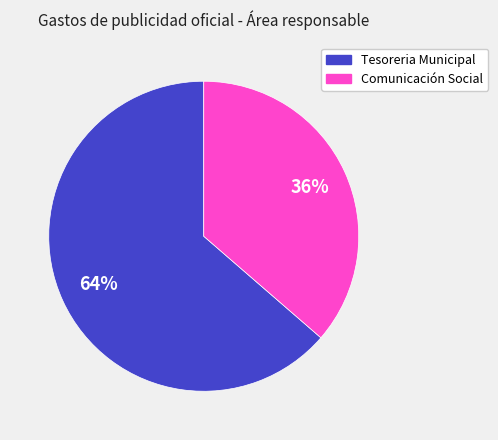

What percentage is the Tesoreria Municipal slice, to the nearest percent?

64%